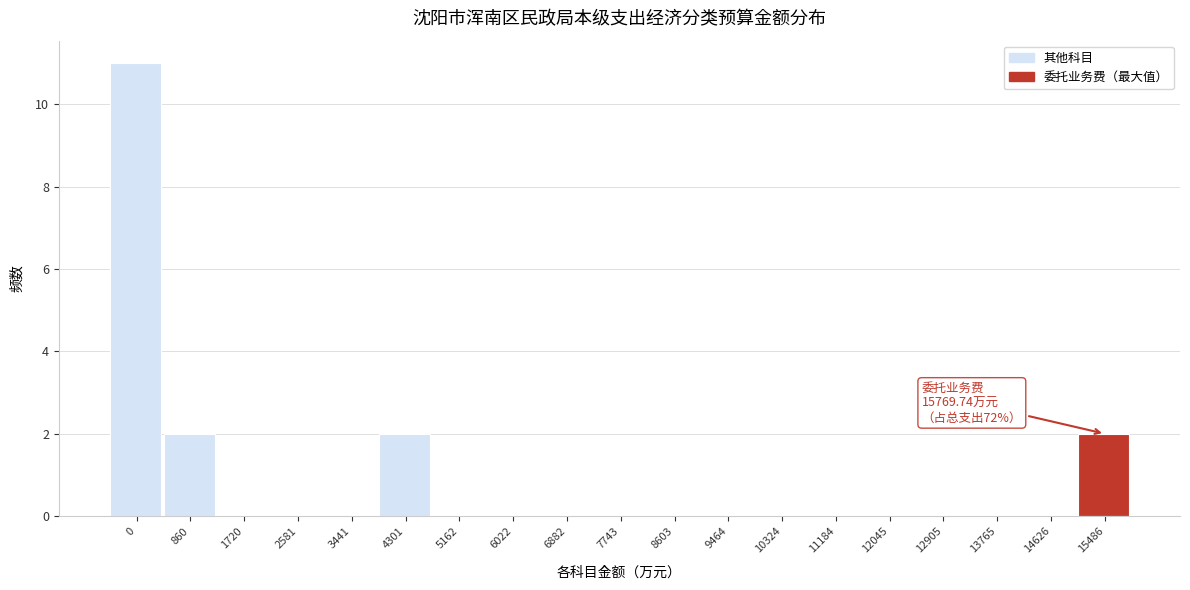

Reading left to right, transcribe all the data shown in this chart.

0=11	860=2	1720=0	2581=0	3441=0	4301=2	5162=0	6022=0	6882=0	7743=0	8603=0	9464=0	10324=0	11184=0	12045=0	12905=0	13765=0	14626=0	15486=2